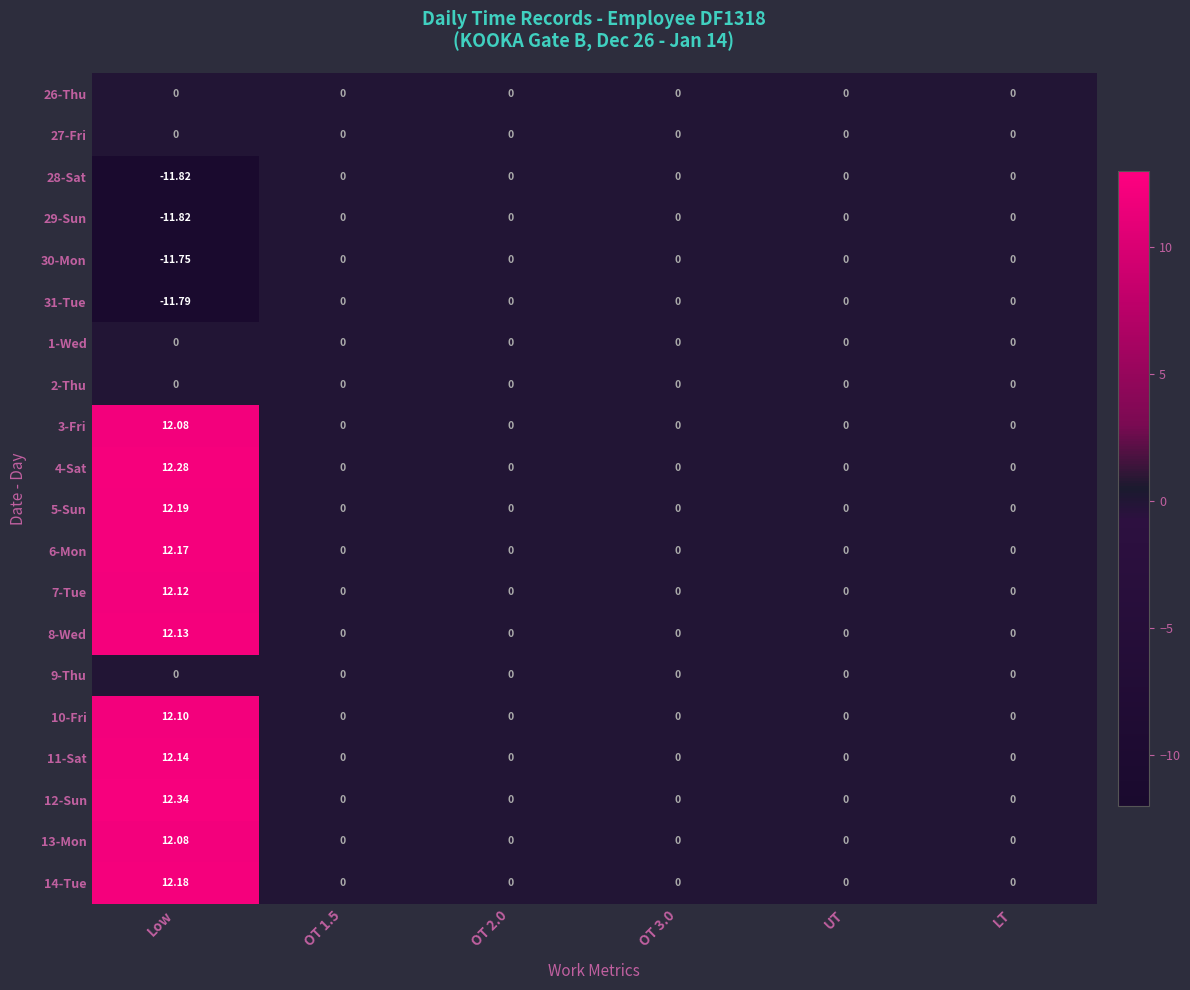

Which category has the lowest value across all series?

Low